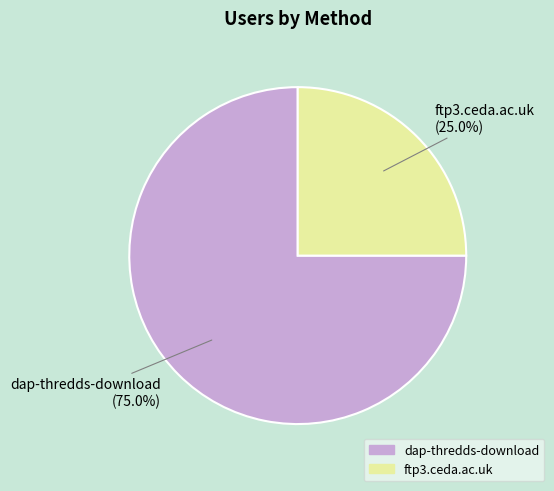

What is the largest slice in the pie chart?

dap-thredds-download